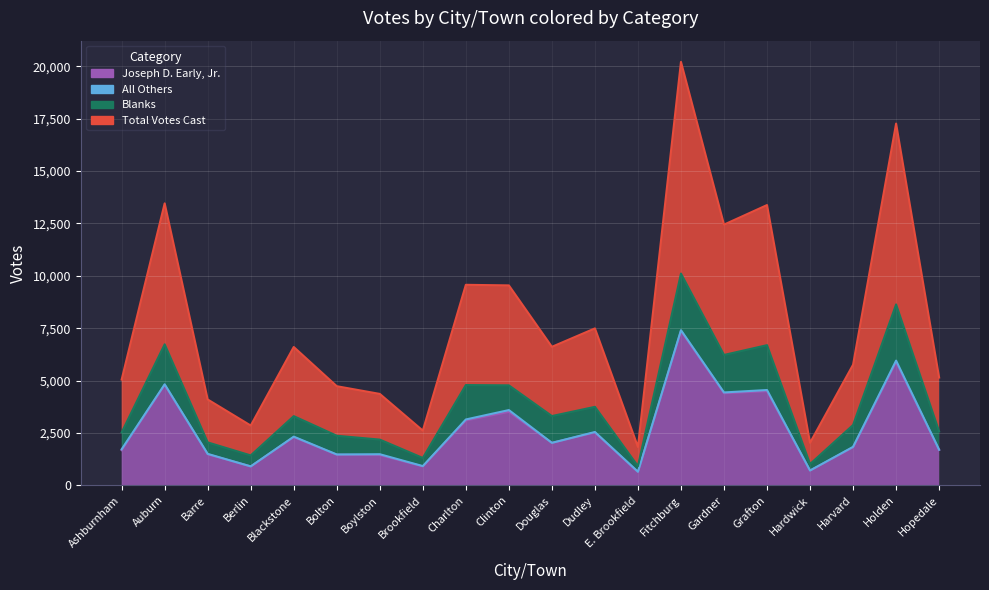

How many interior local peaks does the Blanks series have?

7